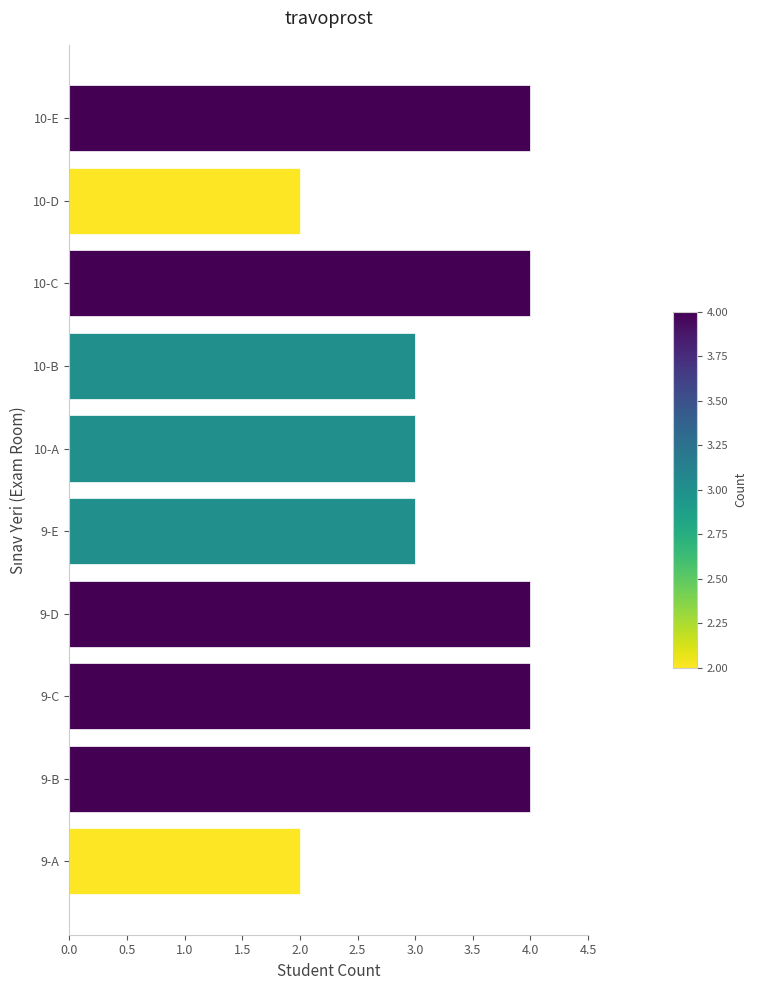

How many series are shown in this chart?

1